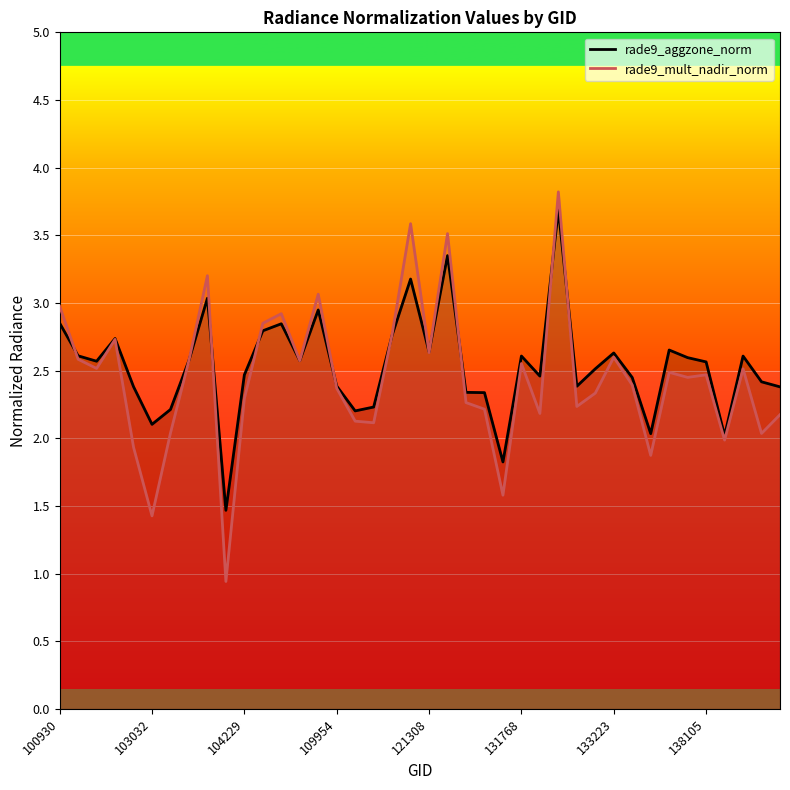

How many interior local valleys does the rade9_mult_nadir_norm series have?

13